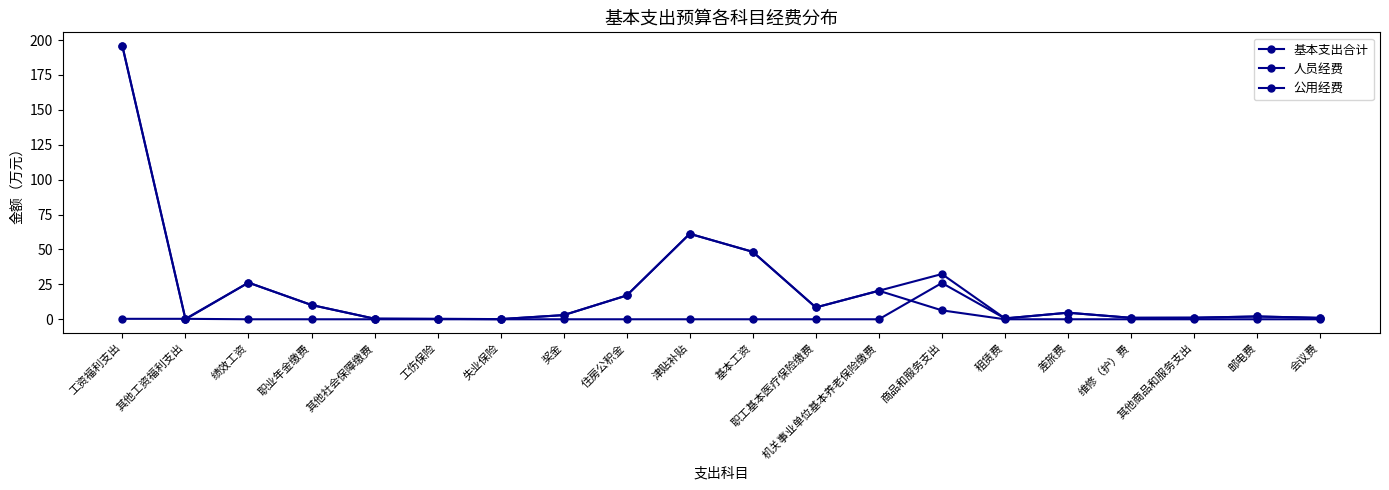

How many lines are shown in the chart?

3